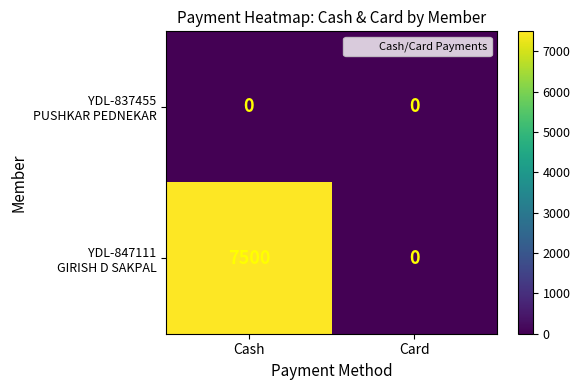

What is the spread (max minus min) of values at Cash?

7500